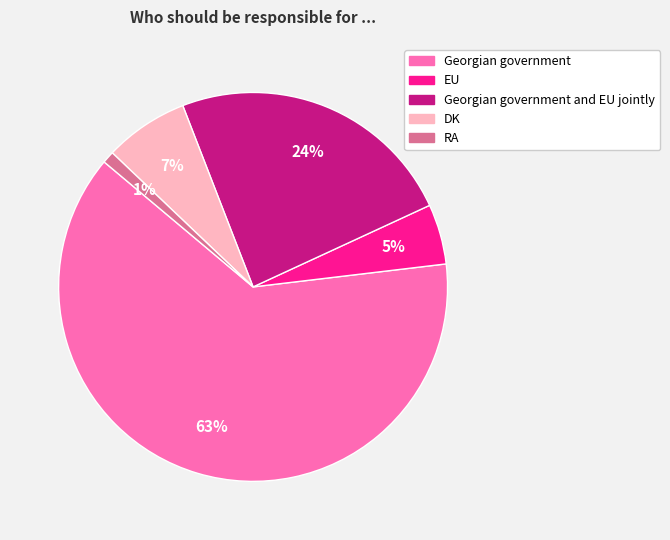

To the nearest percent, what is the average slice percentage?

20%